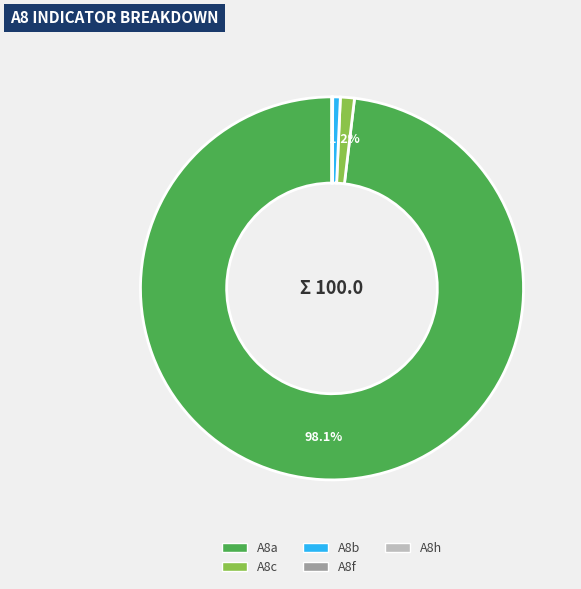

Which slice represents more than half of the pie?

A8a